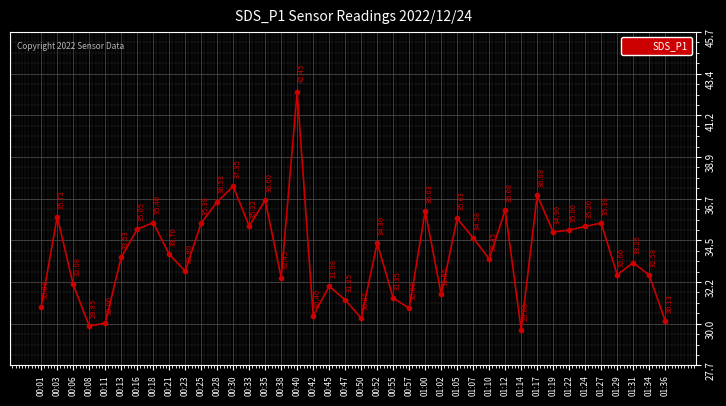

Where is the data nearest to the value 36?

01:00